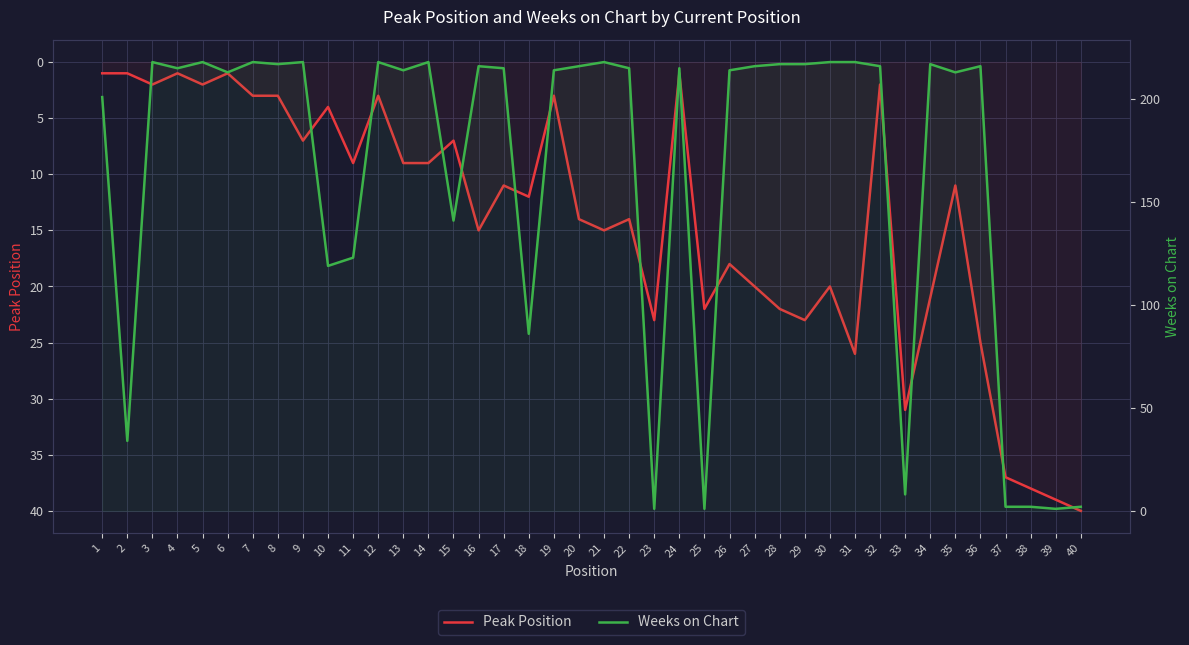

At which category does the chart reach its peak across all series?

3